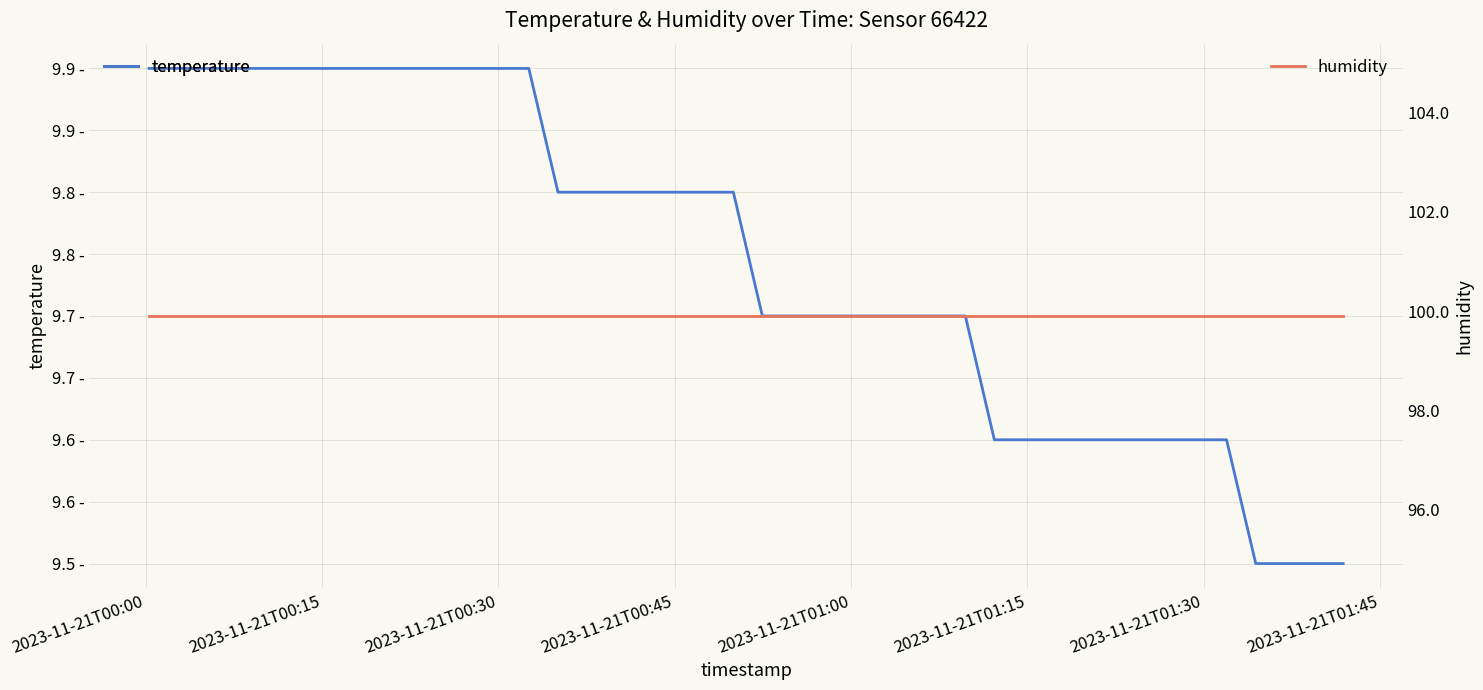

Which series has the largest total across all categories?

humidity